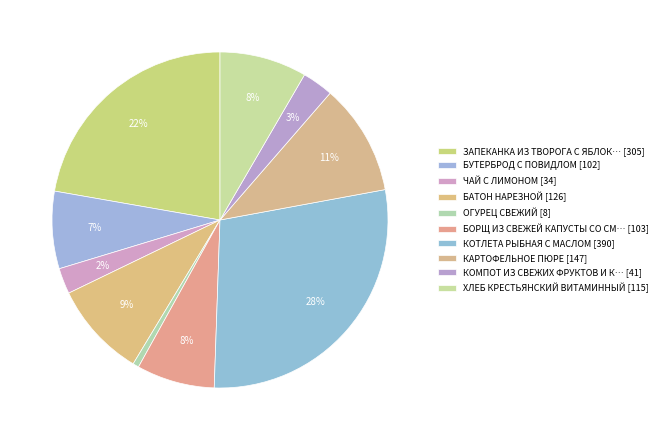

Count the number of slices in the pie.

10